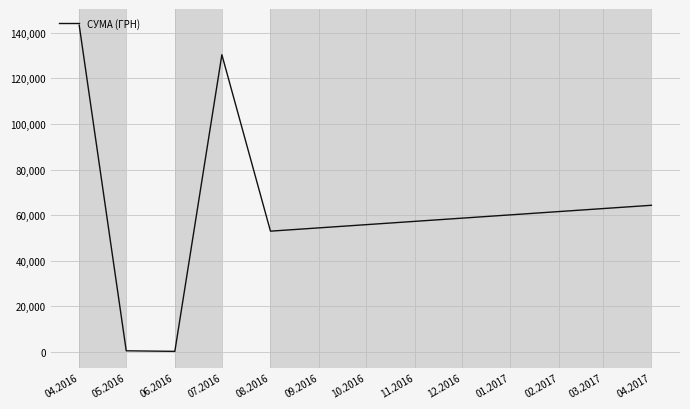

What is the maximum value shown in the chart?

143293.9